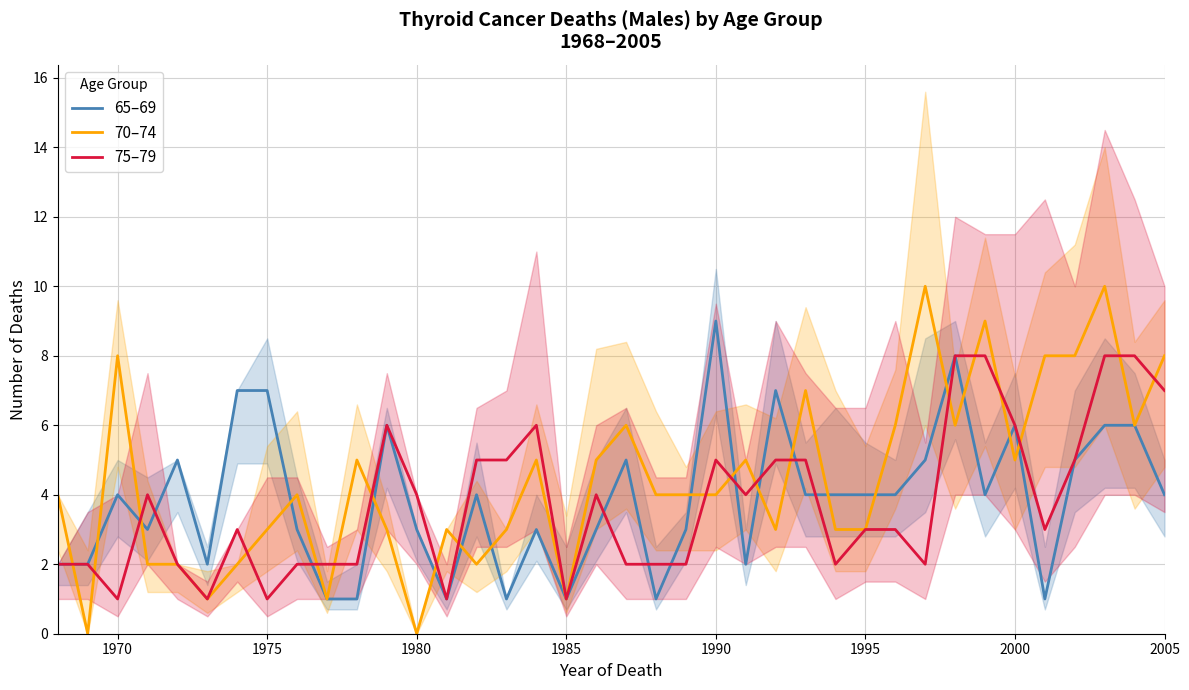

The value of 70–74 at 1990 is 6. True or false?

False